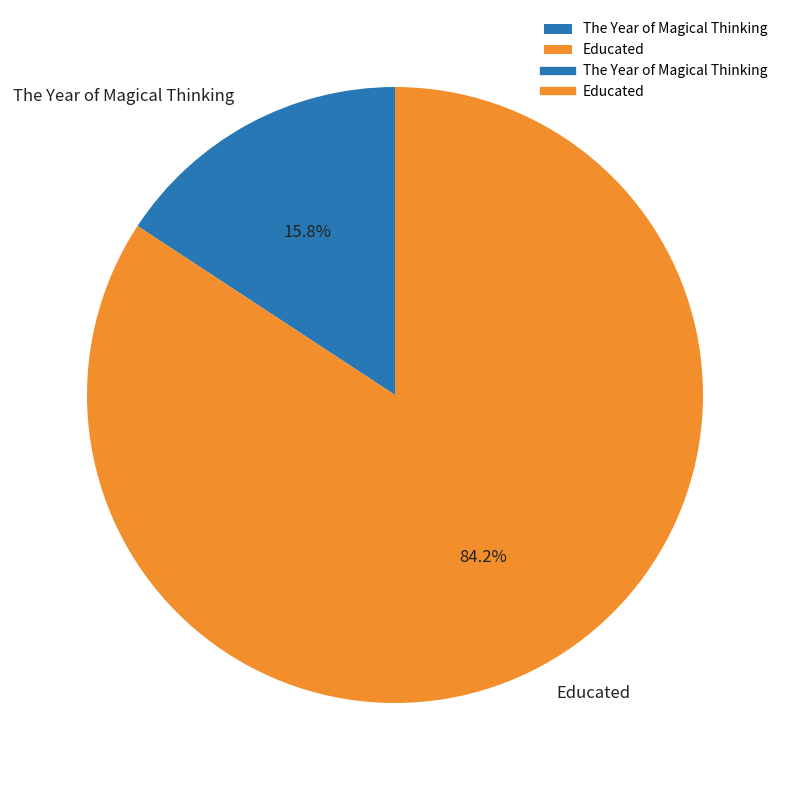

Is there a majority slice in this chart?

Yes